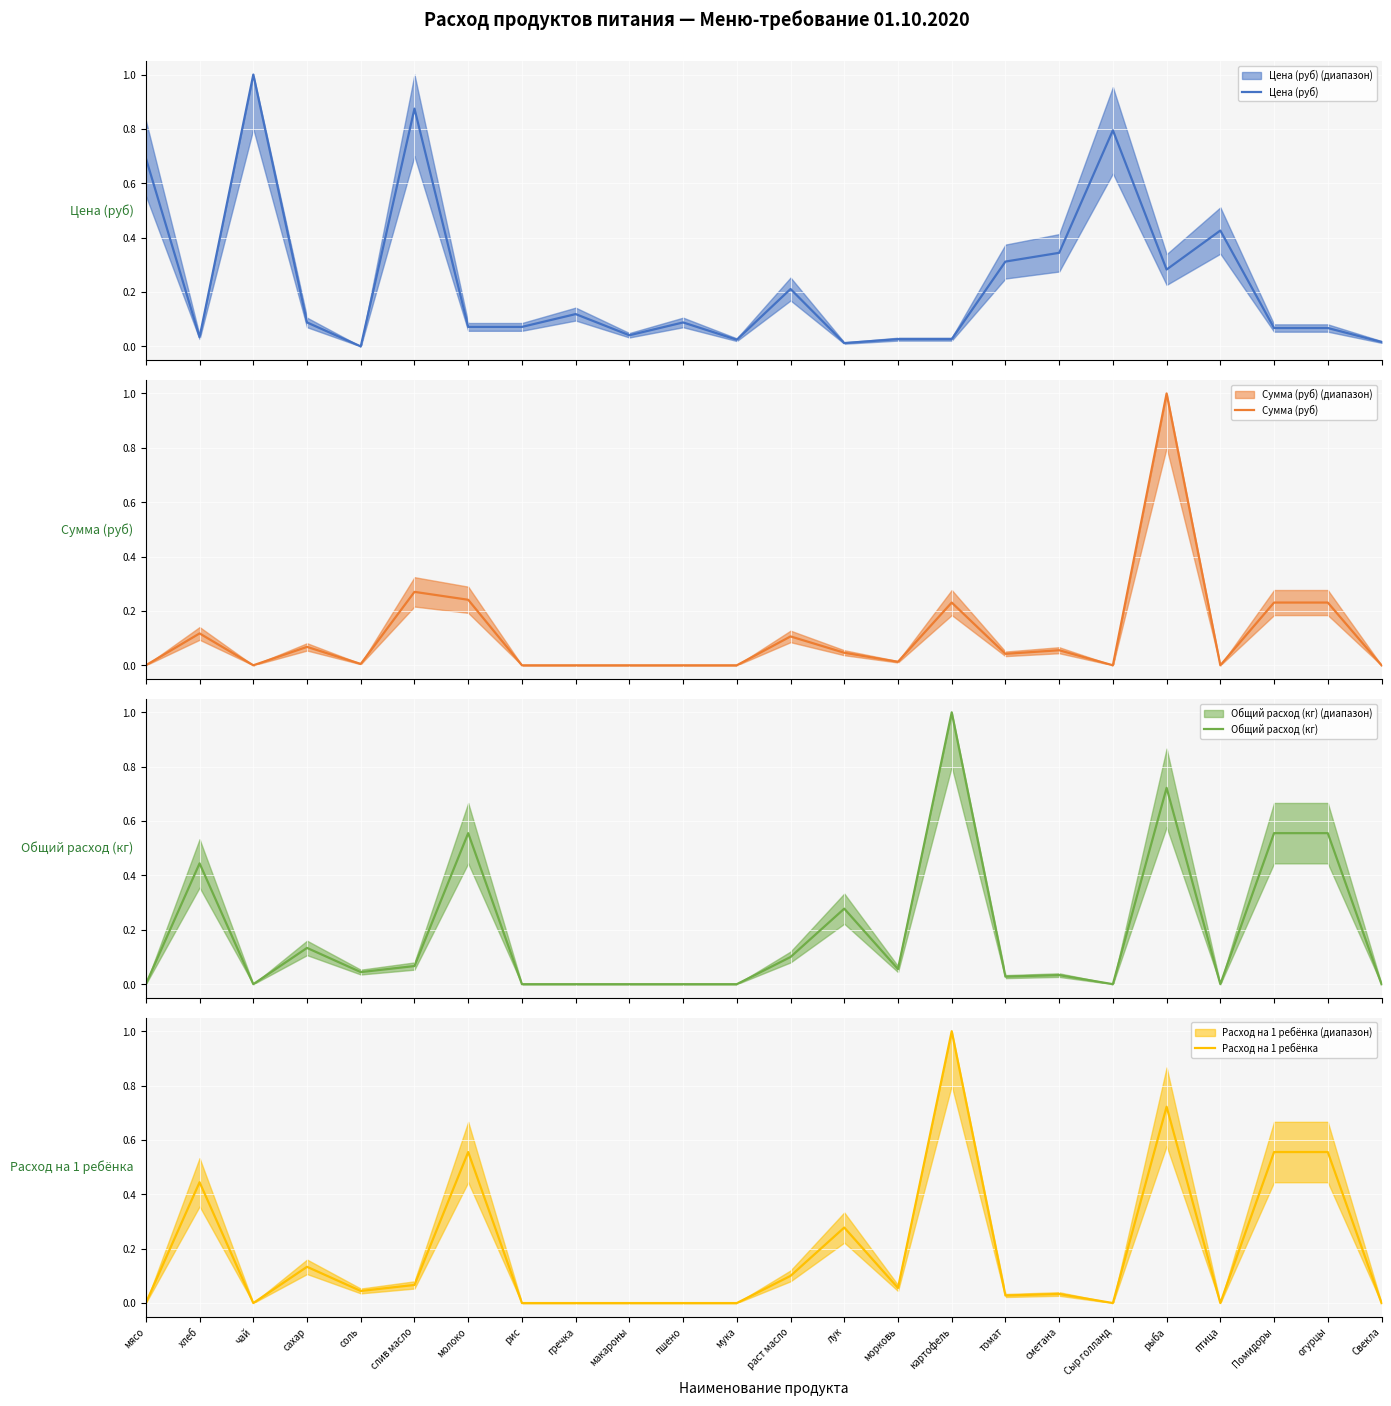

At which category does Общий расход (кг) reach its first local valley?

чай